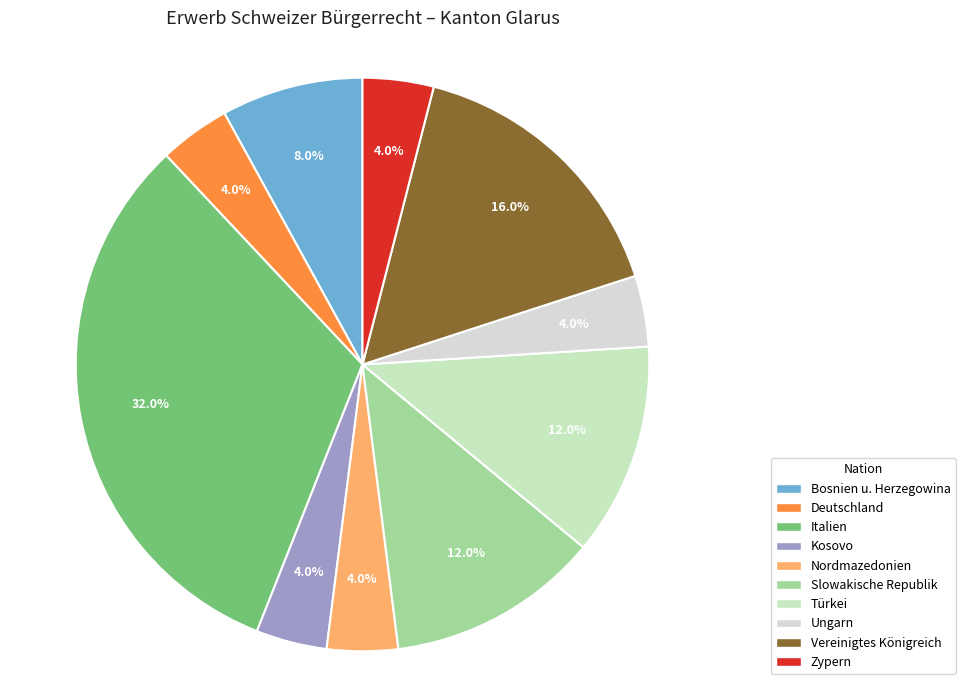

Which category has the biggest portion of the pie?

Italien